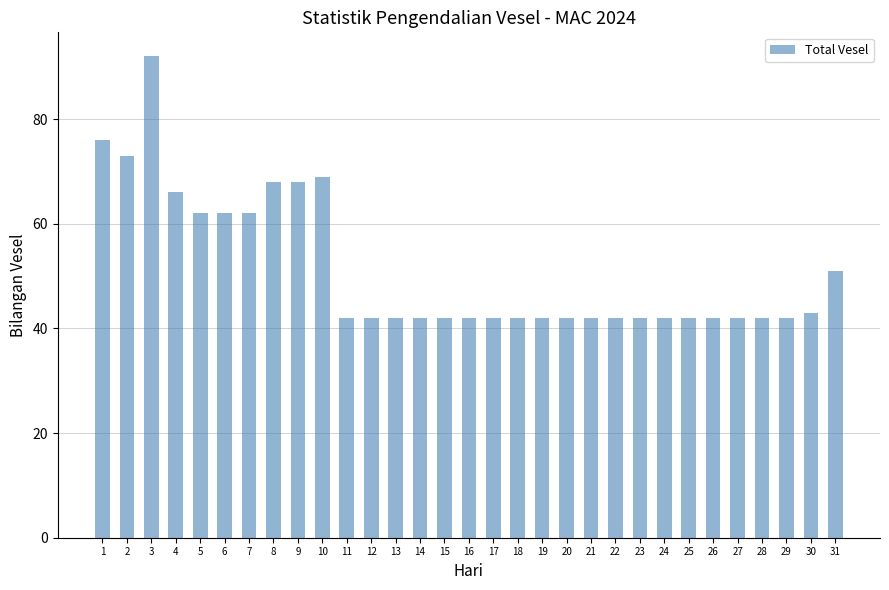

Is it true that the value at 26 is 42?

True